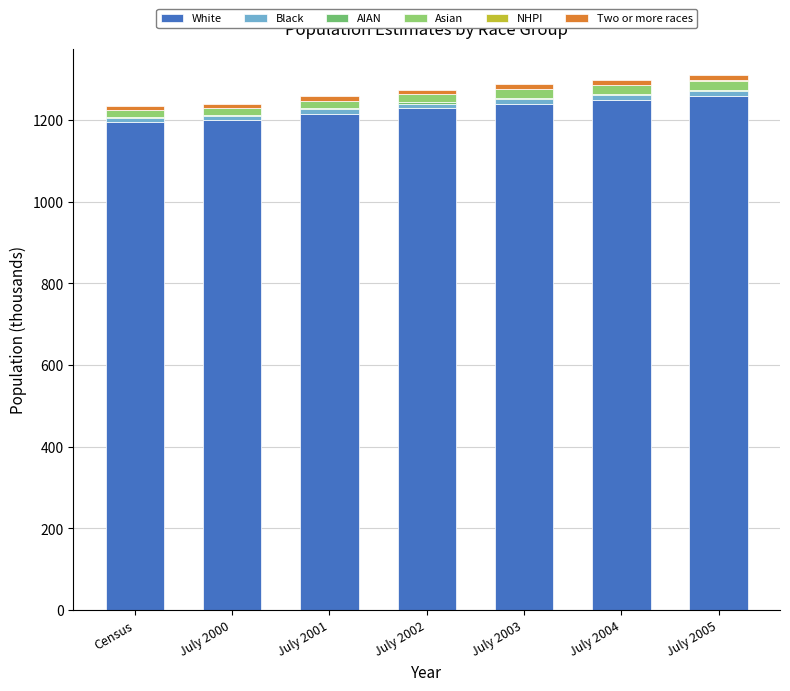

Are the bars grouped side by side (vs. stacked)?

No